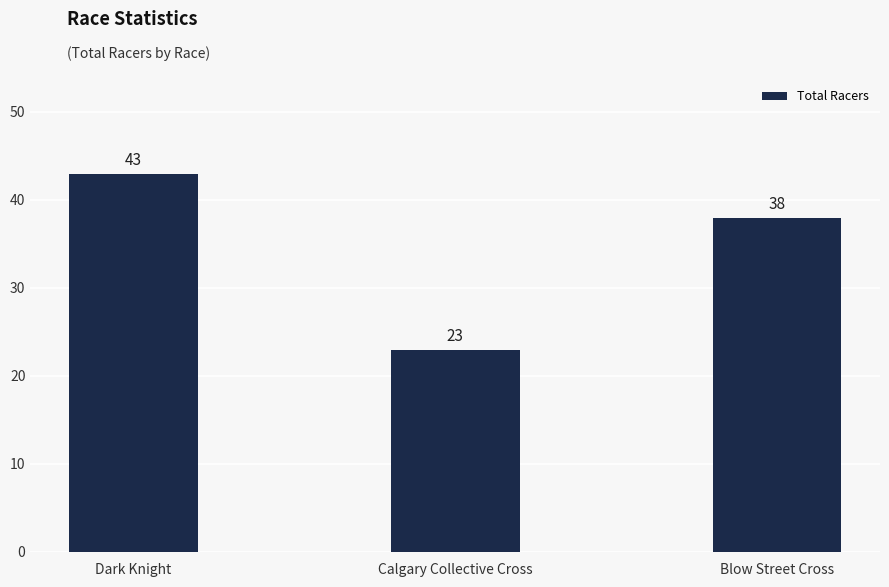

How many data points does each series have?

3